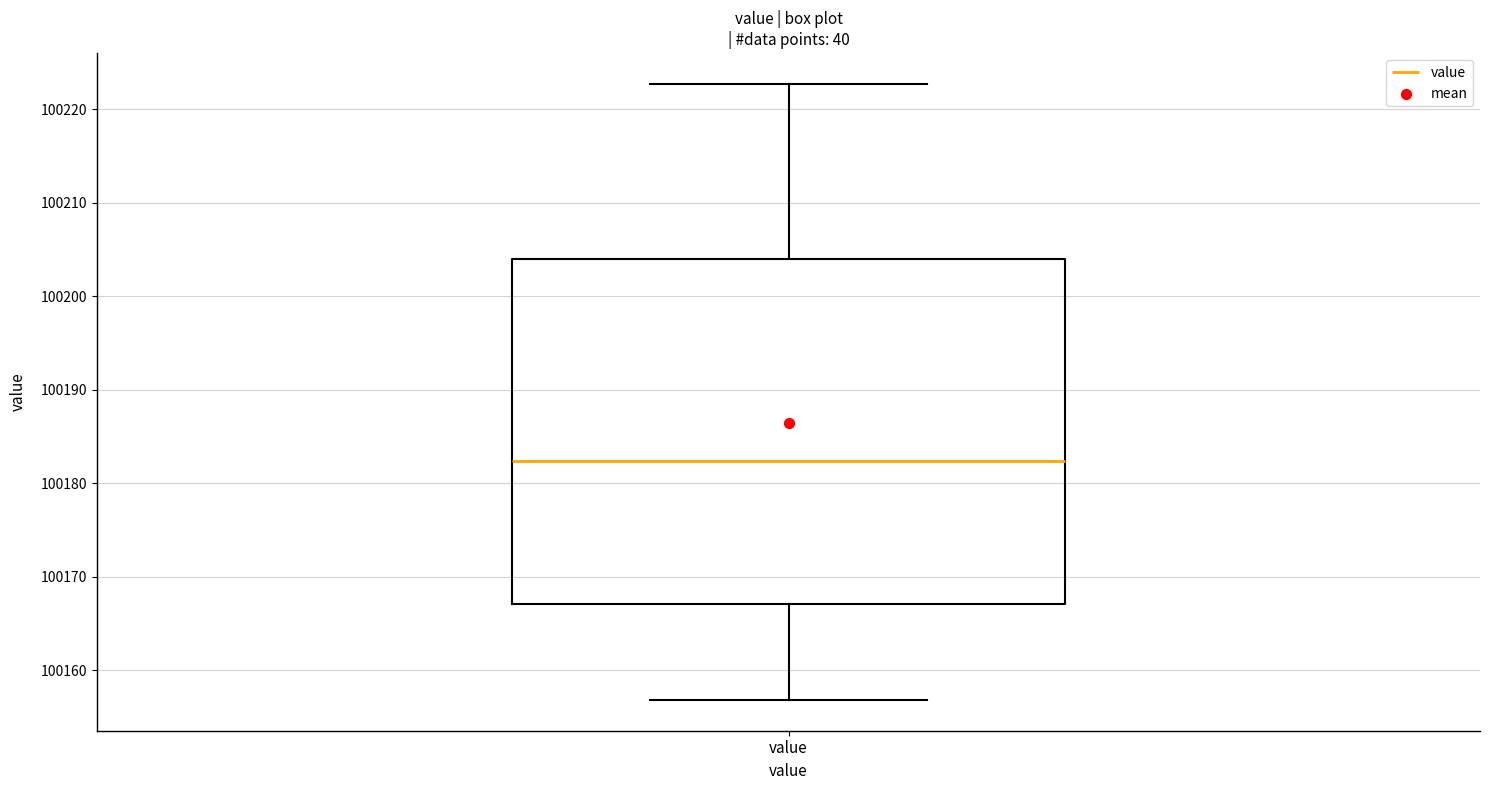

Read this box plot against the y-axis: the position of the median line, the range covered by the box, and the ends of both whiskers. The values are not printed on the chart, so give them approximately, as read against the axis.

median 100182, box 100167 to 100204, whiskers 100157 to 100223